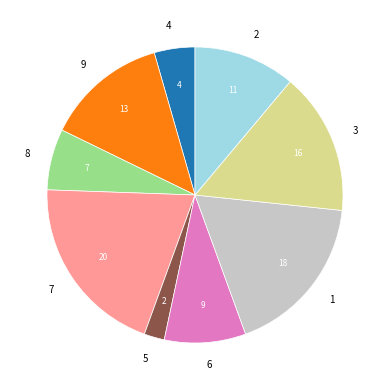

How many segments does this pie chart have?

9